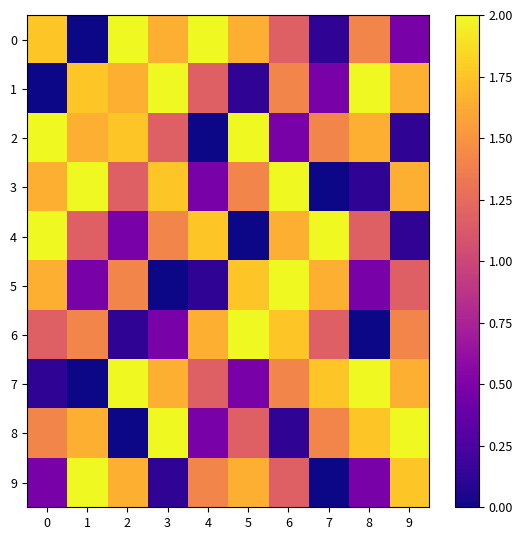

Reading left to right, what are all the values shown in this chart?

0: 0=1.8	1=0.0	2=2.0	3=1.6	4=2.0	5=1.6	6=1.2	7=0.1	8=1.4	9=0.5
1: 0=0.0	1=1.8	2=1.6	3=2.0	4=1.2	5=0.1	6=1.4	7=0.5	8=2.0	9=1.6
2: 0=2.0	1=1.6	2=1.8	3=1.2	4=0.0	5=2.0	6=0.5	7=1.4	8=1.6	9=0.1
3: 0=1.6	1=2.0	2=1.2	3=1.8	4=0.5	5=1.4	6=2.0	7=0.0	8=0.1	9=1.6
4: 0=2.0	1=1.2	2=0.5	3=1.4	4=1.8	5=0.0	6=1.6	7=2.0	8=1.2	9=0.1
5: 0=1.6	1=0.5	2=1.4	3=0.0	4=0.1	5=1.8	6=2.0	7=1.6	8=0.5	9=1.2
6: 0=1.2	1=1.4	2=0.1	3=0.5	4=1.6	5=2.0	6=1.8	7=1.2	8=0.0	9=1.4
7: 0=0.1	1=0.0	2=2.0	3=1.6	4=1.2	5=0.5	6=1.4	7=1.8	8=2.0	9=1.6
8: 0=1.4	1=1.6	2=0.0	3=2.0	4=0.5	5=1.2	6=0.1	7=1.4	8=1.8	9=2.0
9: 0=0.5	1=2.0	2=1.6	3=0.1	4=1.4	5=1.6	6=1.2	7=0.0	8=0.5	9=1.8